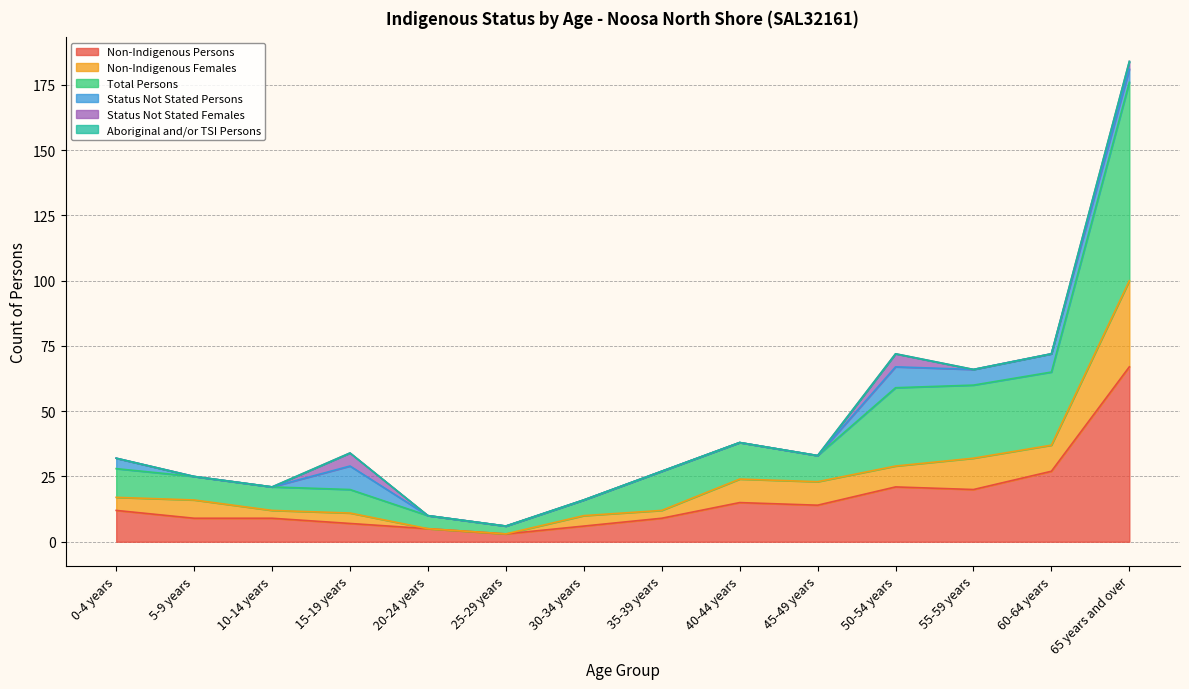

The value of Non-Indigenous Persons at 5-9 years is 16. True or false?

False